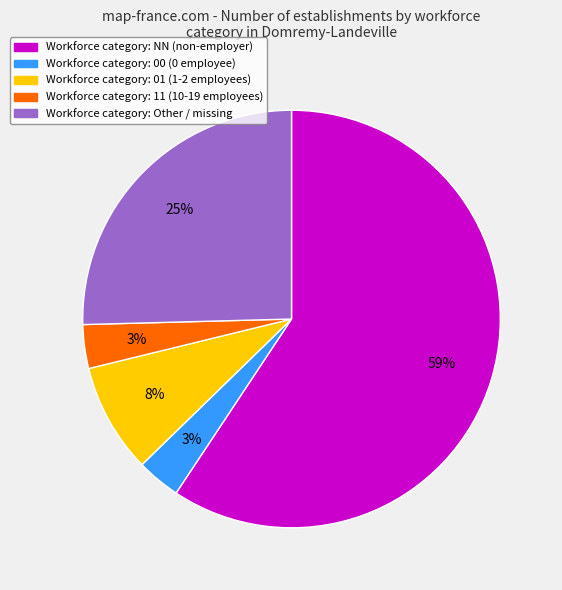

Does any single category account for the majority?

Yes